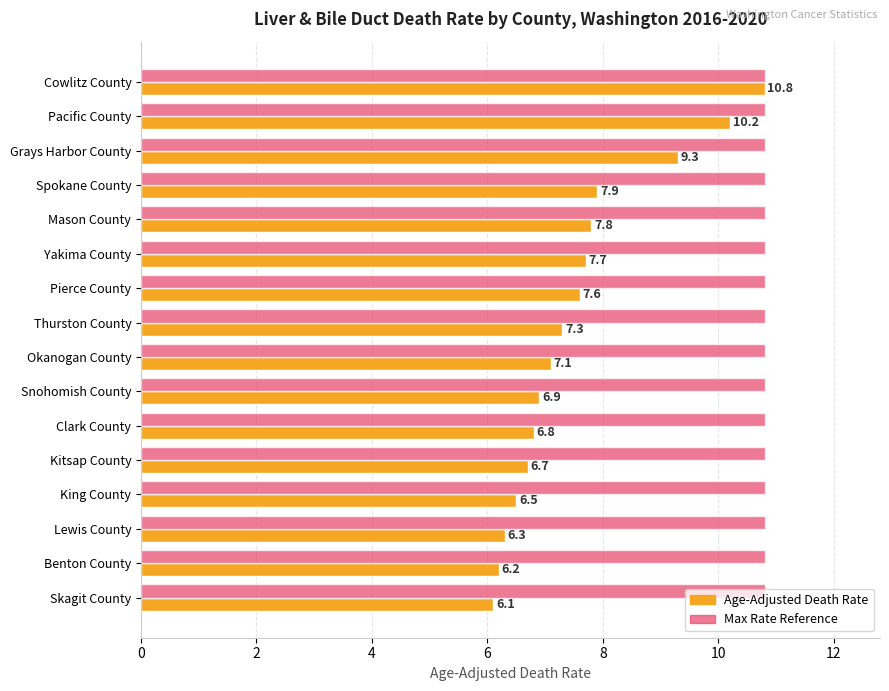

The value of Max Rate Reference at Clark County is 2.8. True or false?

False